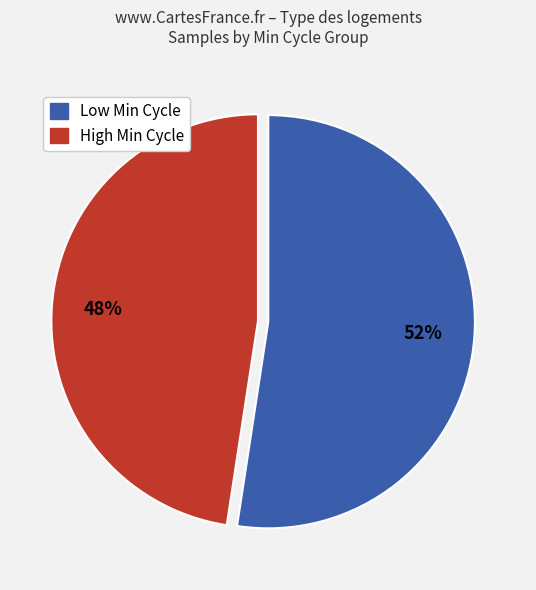

To the nearest percent, what is the average slice percentage?

50%